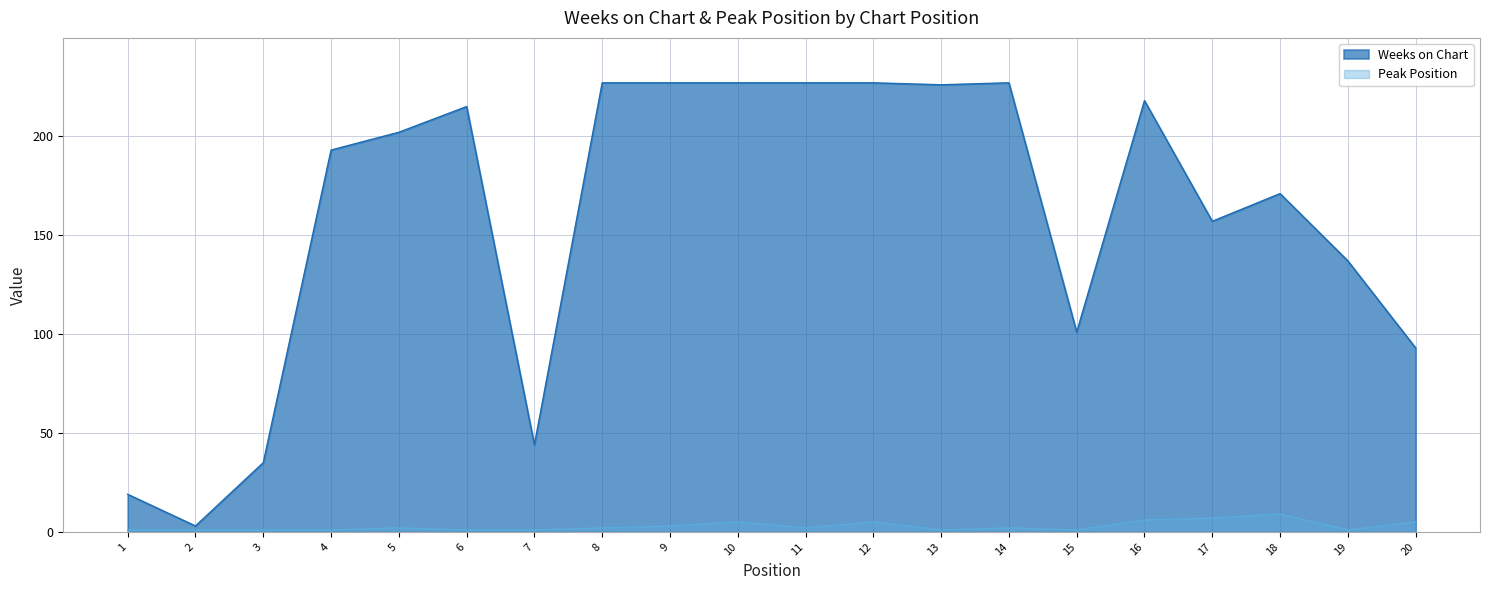

The value of Weeks on Chart at 6 is 74. True or false?

False